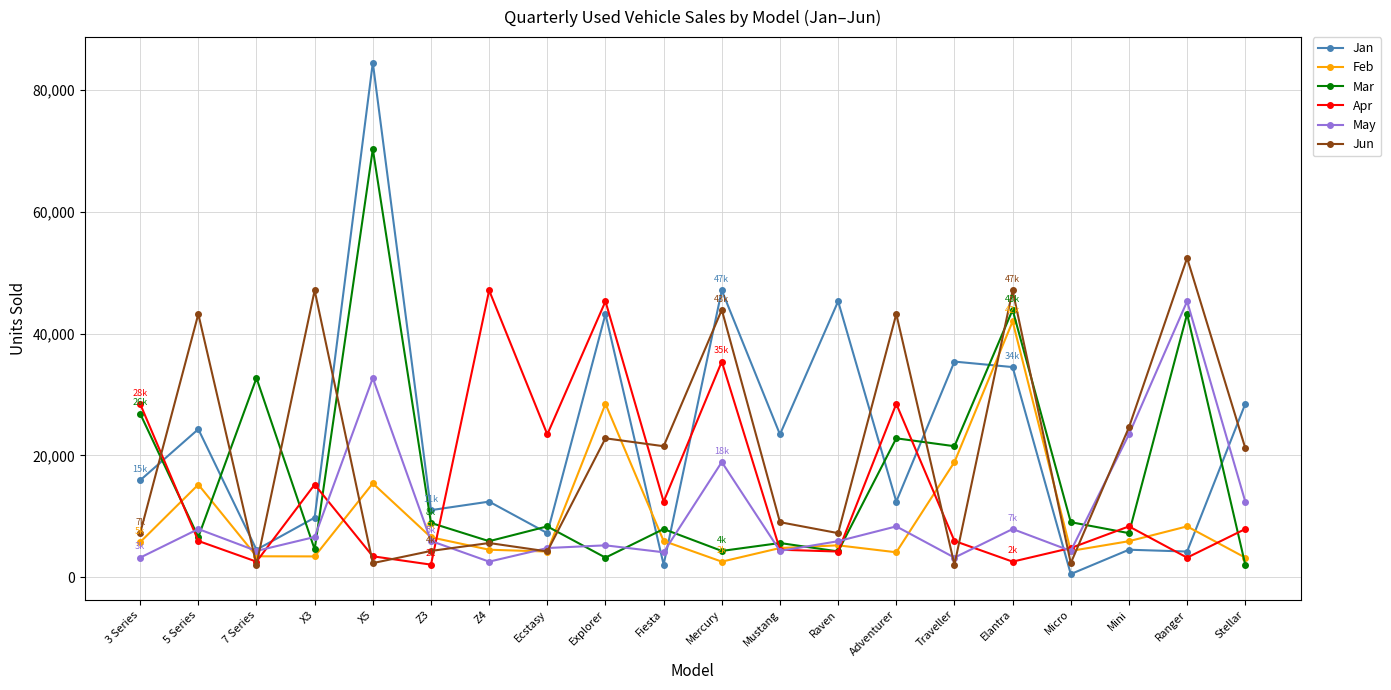

What is the label of the 17th point from the left?

Micro